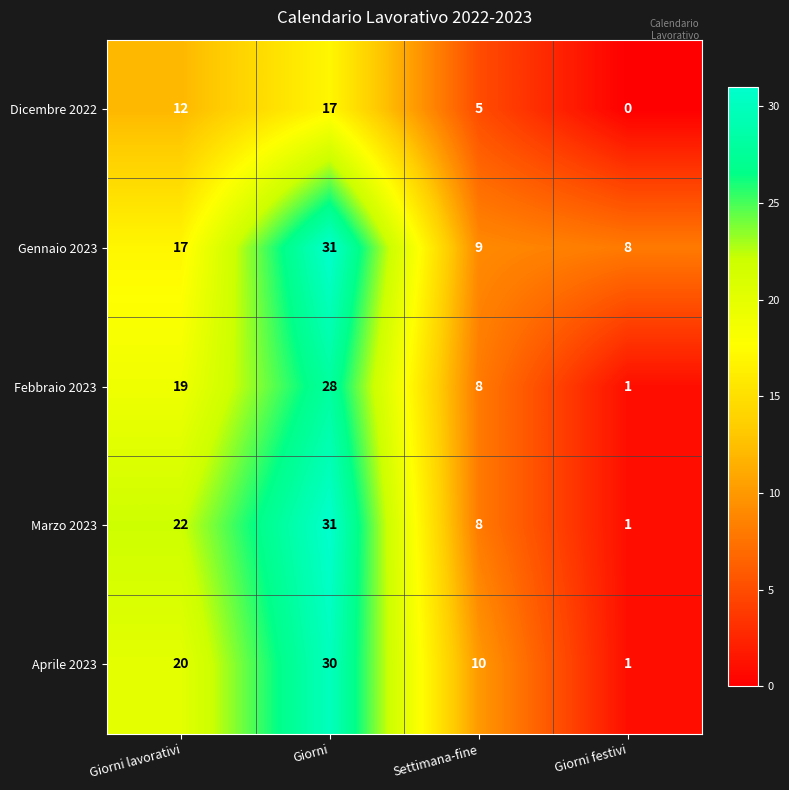

Rank the categories by Dicembre 2022 value from lowest to highest.

Giorni festivi, Settimana-fine, Giorni lavorativi, Giorni